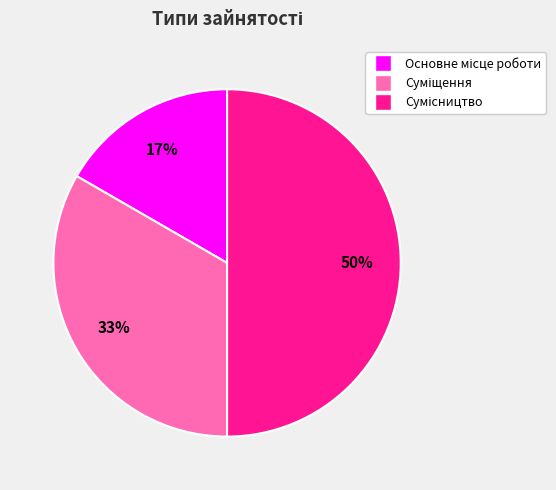

How many slices are in this pie chart?

3